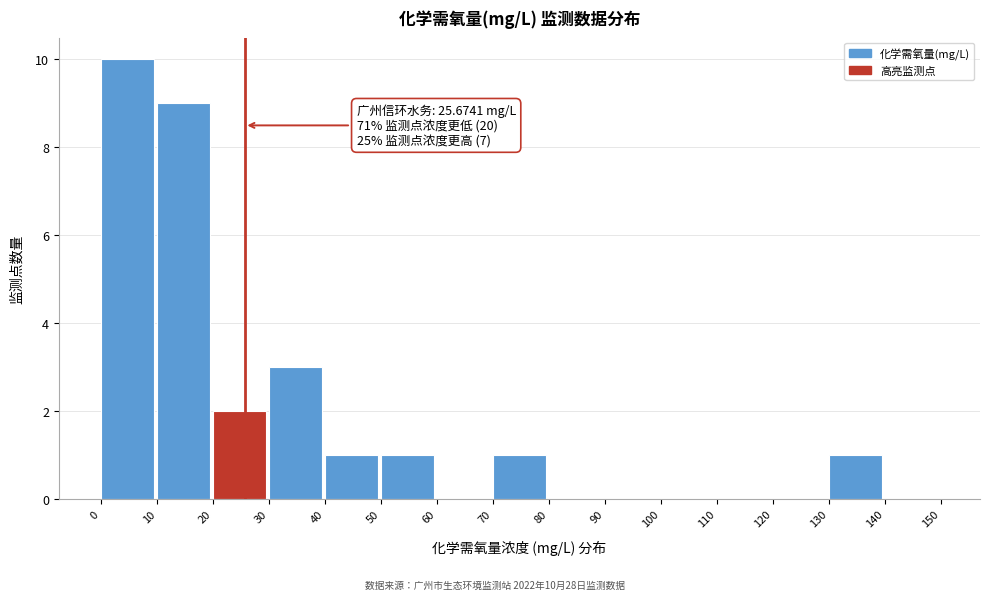

Which range on the x-axis has the tallest bar?

0 to 10